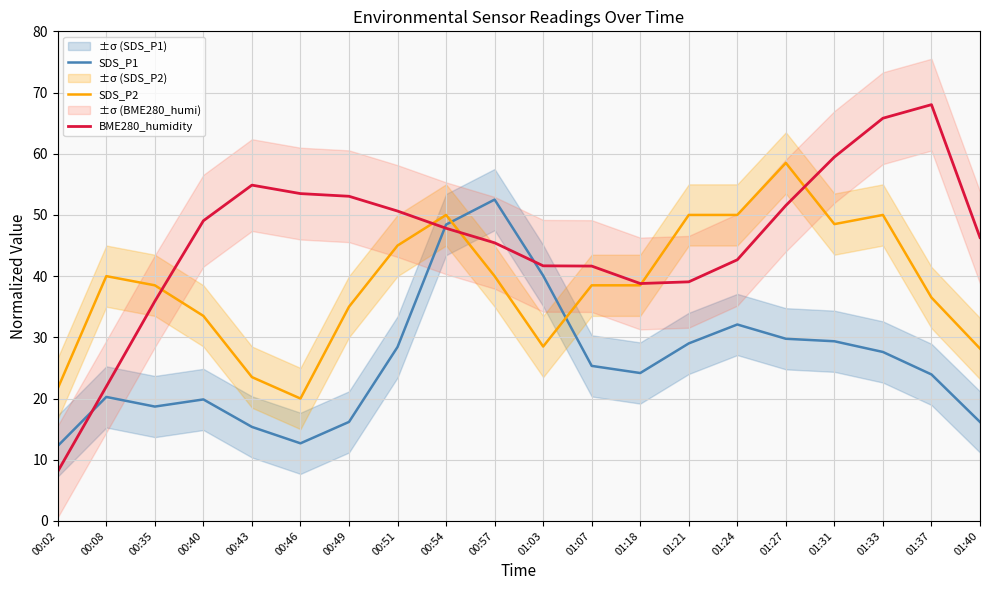

Reading left to right, extract all data points from this chart.

SDS_P1: 00:02=12.3	00:08=20.3	00:35=18.7	00:40=19.9	00:43=15.4	00:46=12.7	00:49=16.2	00:51=28.4	00:54=48.4	00:57=52.5	01:03=40.1	01:07=25.3	01:18=24.2	01:21=29.0	01:24=32.1	01:27=29.8	01:31=29.4	01:33=27.6	01:37=23.9	01:40=16.2
SDS_P2: 00:02=21.7	00:08=40.0	00:35=38.5	00:40=33.5	00:43=23.5	00:46=20.0	00:49=35.0	00:51=45.0	00:54=50.0	00:57=40.0	01:03=28.5	01:07=38.5	01:18=38.5	01:21=50.0	01:24=50.0	01:27=58.5	01:31=48.5	01:33=50.0	01:37=36.5	01:40=28.2
BME280_humidity: 00:02=8.1	00:08=22.0	00:35=35.9	00:40=49.0	00:43=54.9	00:46=53.5	00:49=53.0	00:51=50.6	00:54=47.8	00:57=45.4	01:03=41.7	01:07=41.6	01:18=38.8	01:21=39.1	01:24=42.7	01:27=51.5	01:31=59.5	01:33=65.8	01:37=68.0	01:40=46.3